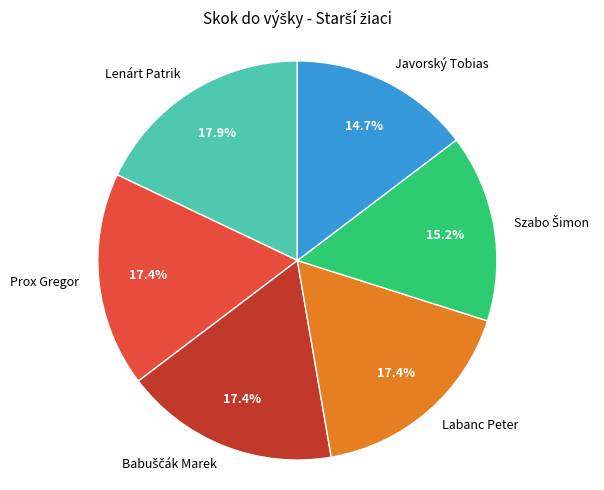

What percentage do Prox Gregor and Labanc Peter together represent?

34.8%